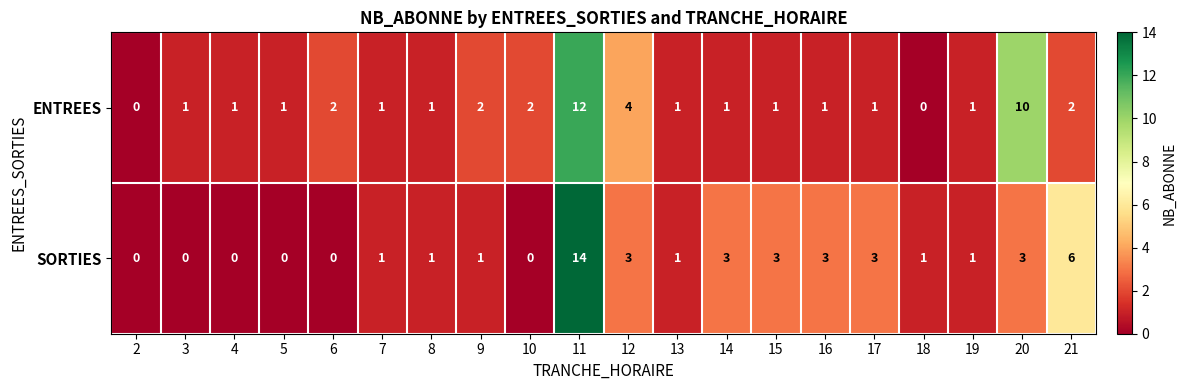

Which series has the largest total across all categories?

ENTREES